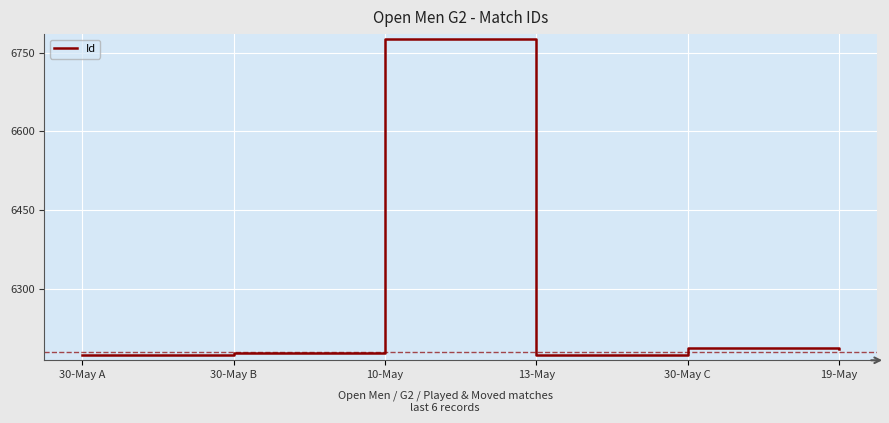

True or false: the data shows 1249 at 30-May A.

False